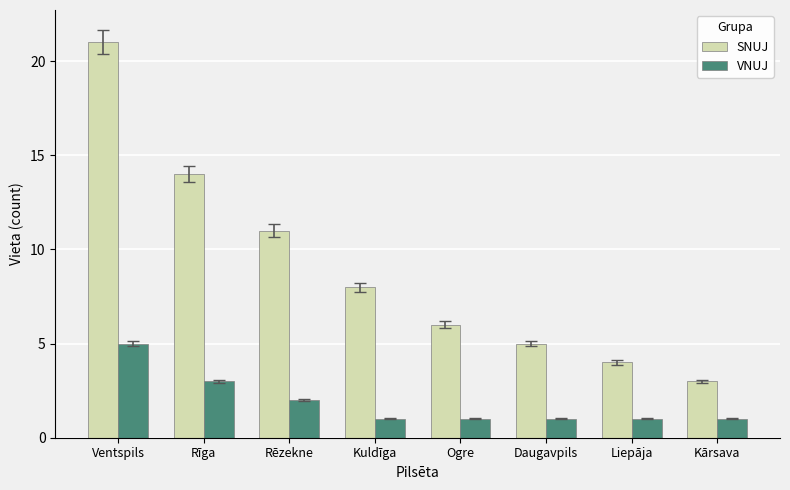

What is the difference between the SNUJ values at Kārsava and Ogre?

3